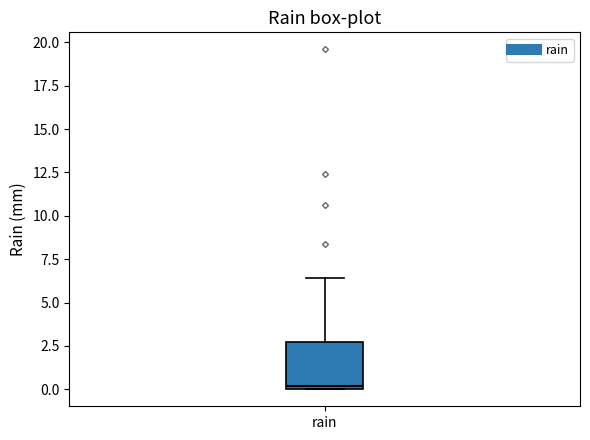

Where does the upper whisker of the box for rain end on the y-axis? The values are not printed on the chart, so give them approximately, as read against the axis.

6.5